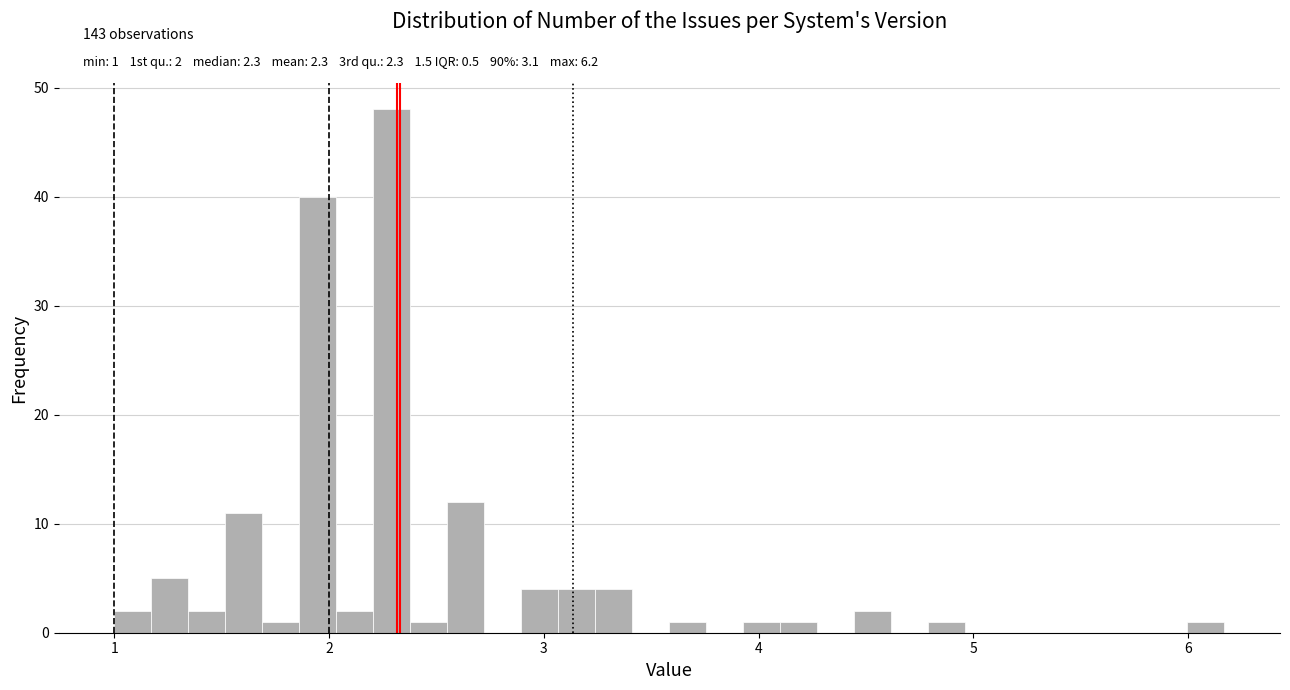

Around what value on the x-axis is the tallest bar? Give the approximate position of its centre, as read against the axis.

2.3